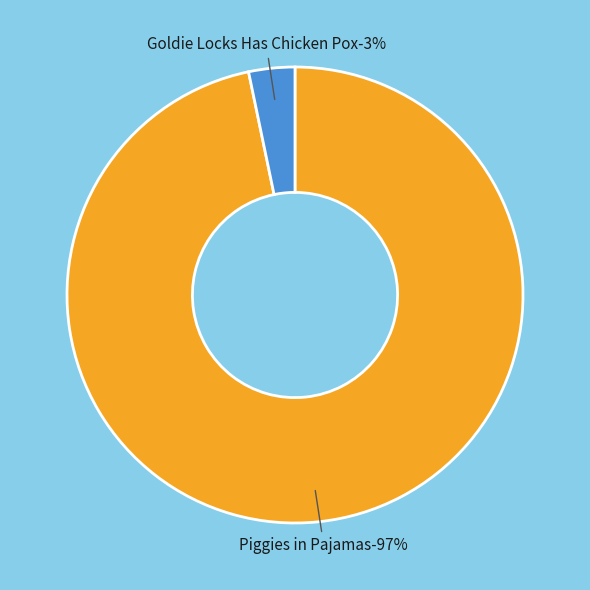

To the nearest percent, what is the average slice percentage?

50%